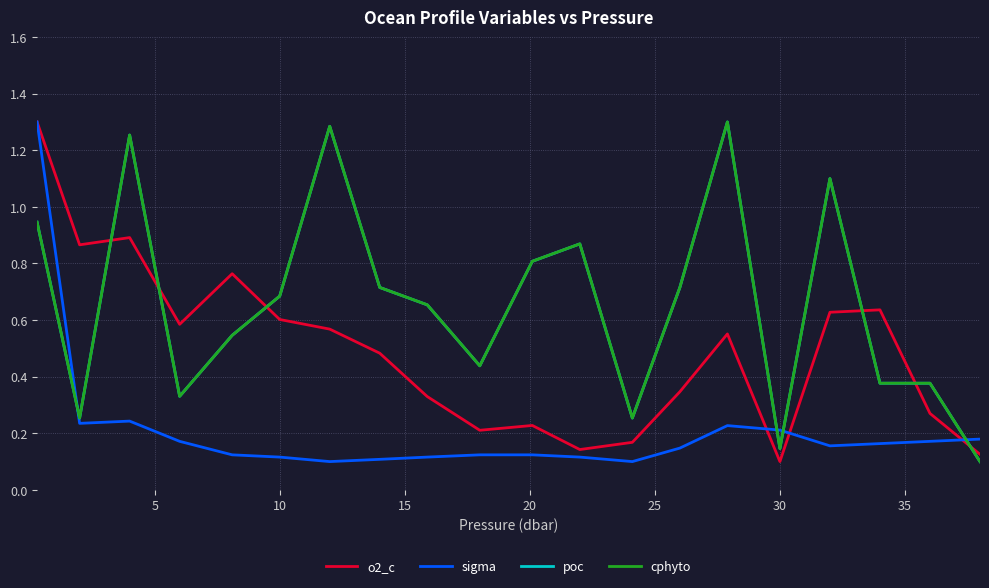

Does the chart display data point markers on the line(s)?

No